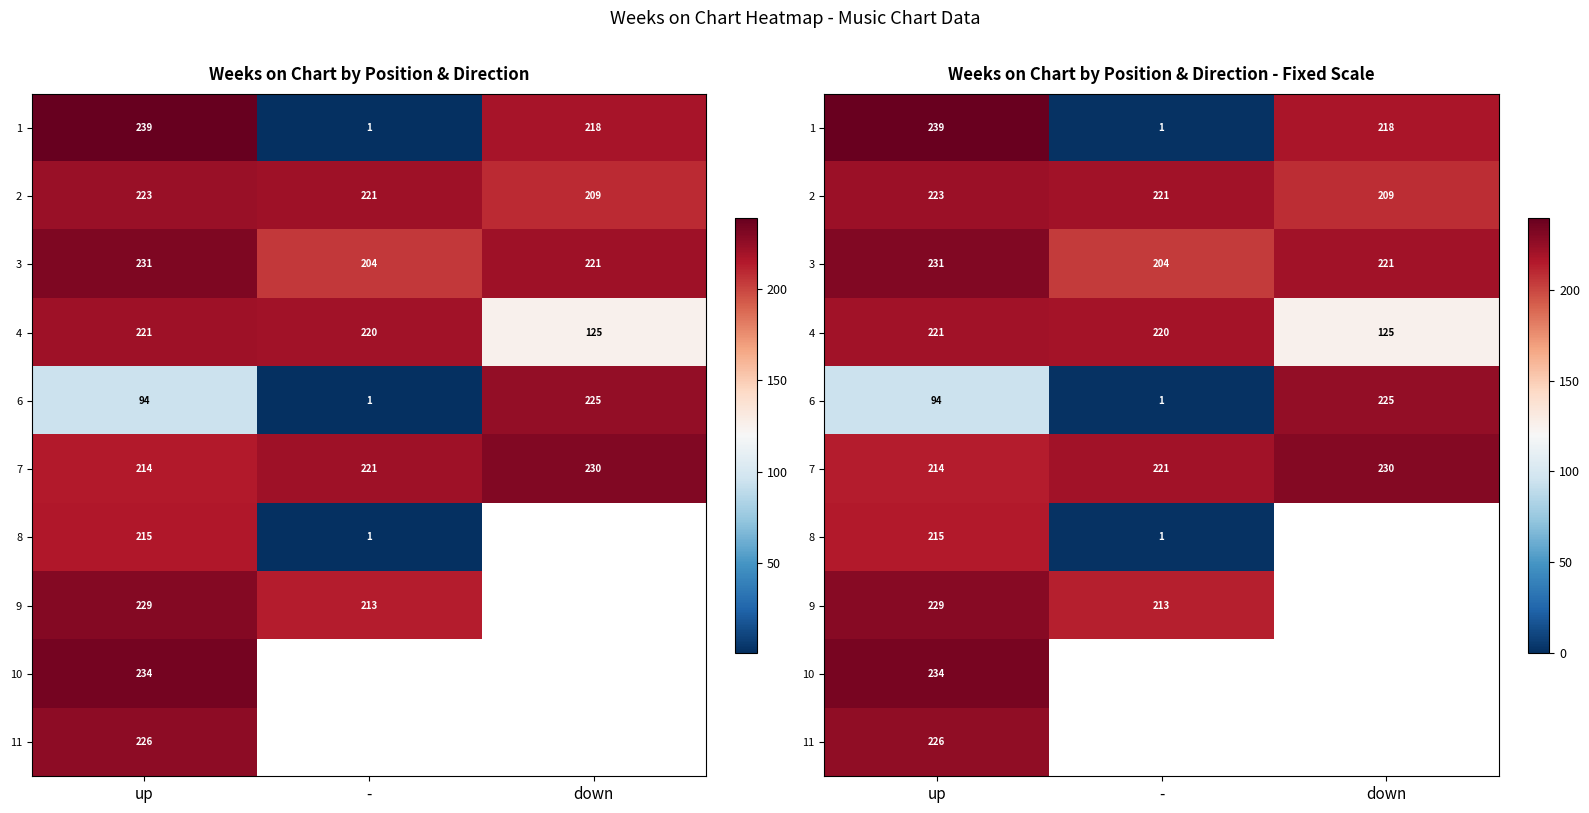

List the series in order of their peak value, highest first.

1, 10, 3, 7, 9, 11, 6, 2, 4, 8